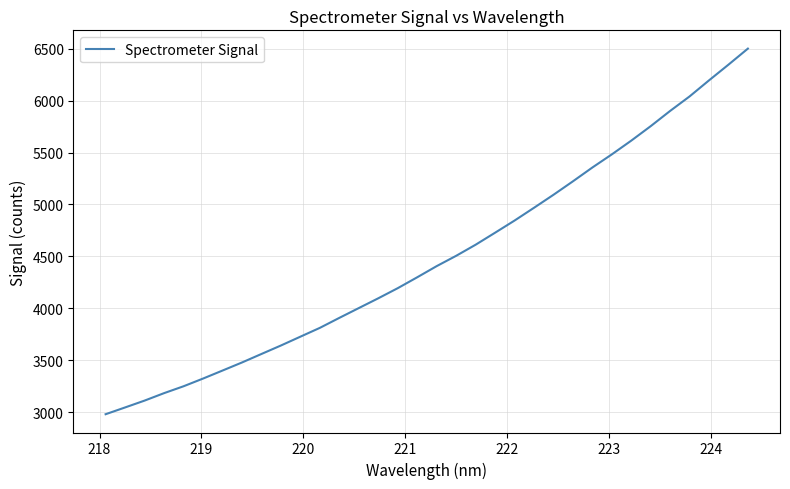

What is the greatest value displayed?

6501.2